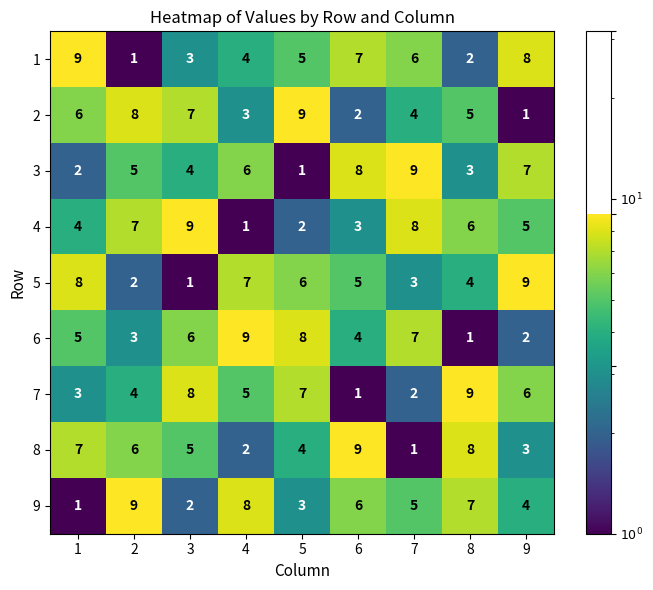

How many 2 values are between 3 and 7?

5